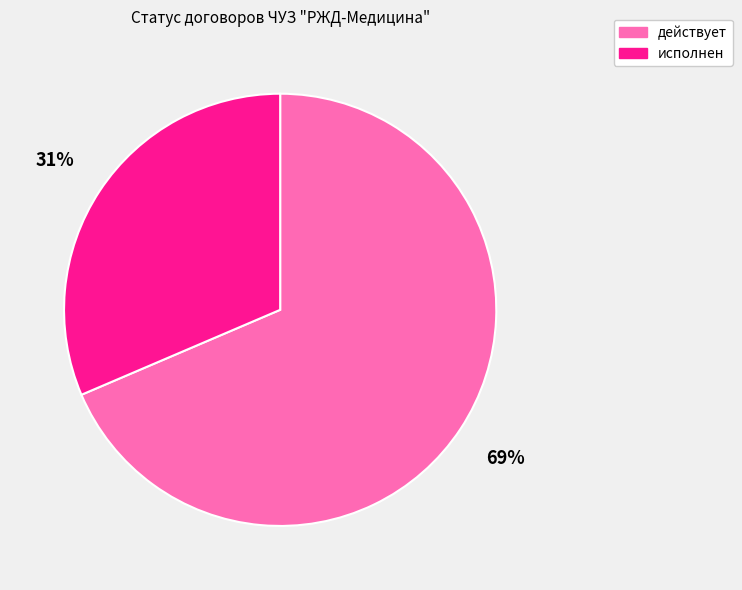

True or false: исполнен accounts for 31% of the total.

True